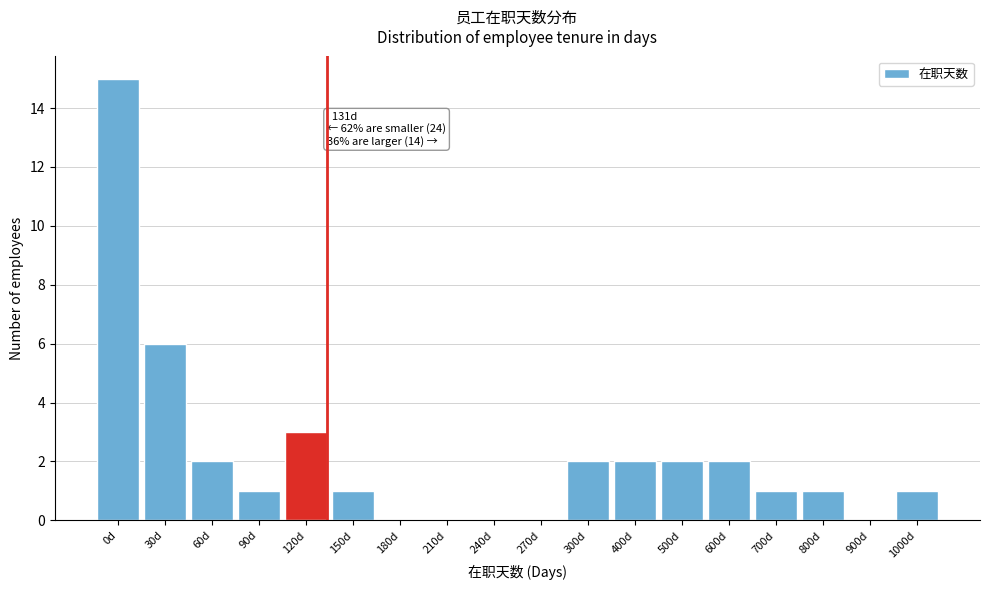

Reading right to left, list all the values displayed in this chart.

1000d=1	900d=0	800d=1	700d=1	600d=2	500d=2	400d=2	300d=2	270d=0	240d=0	210d=0	180d=0	150d=1	120d=3	90d=1	60d=2	30d=6	0d=15